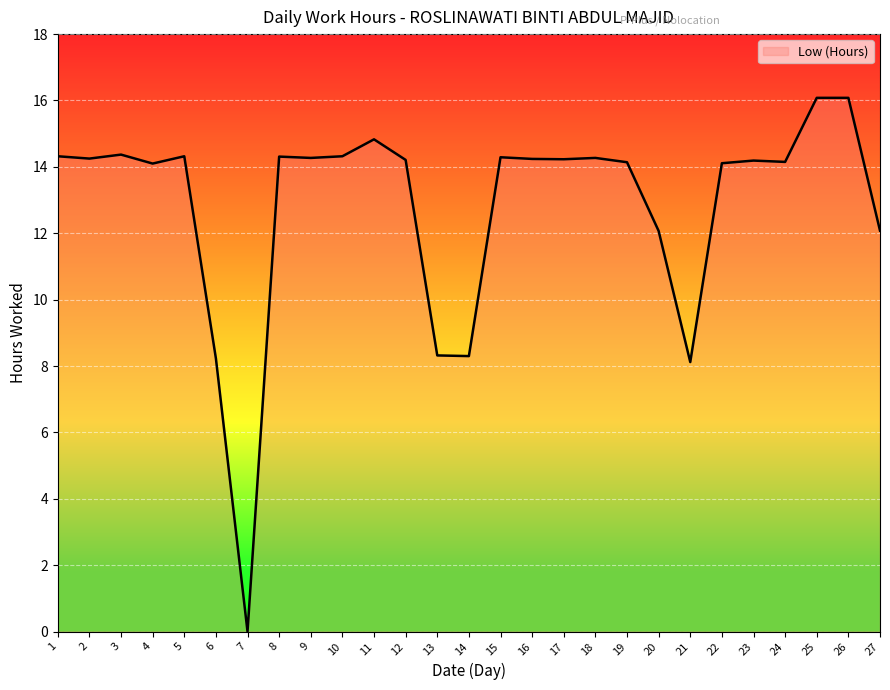

True or false: the data shows 14.2 at 24.

True